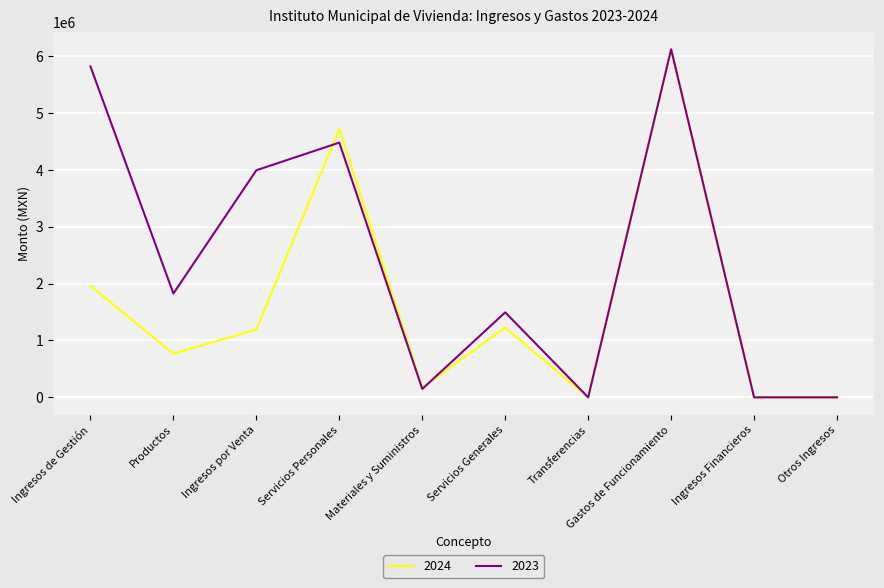

At which label does 2024 first exceed 1194252?

Ingresos de Gestión